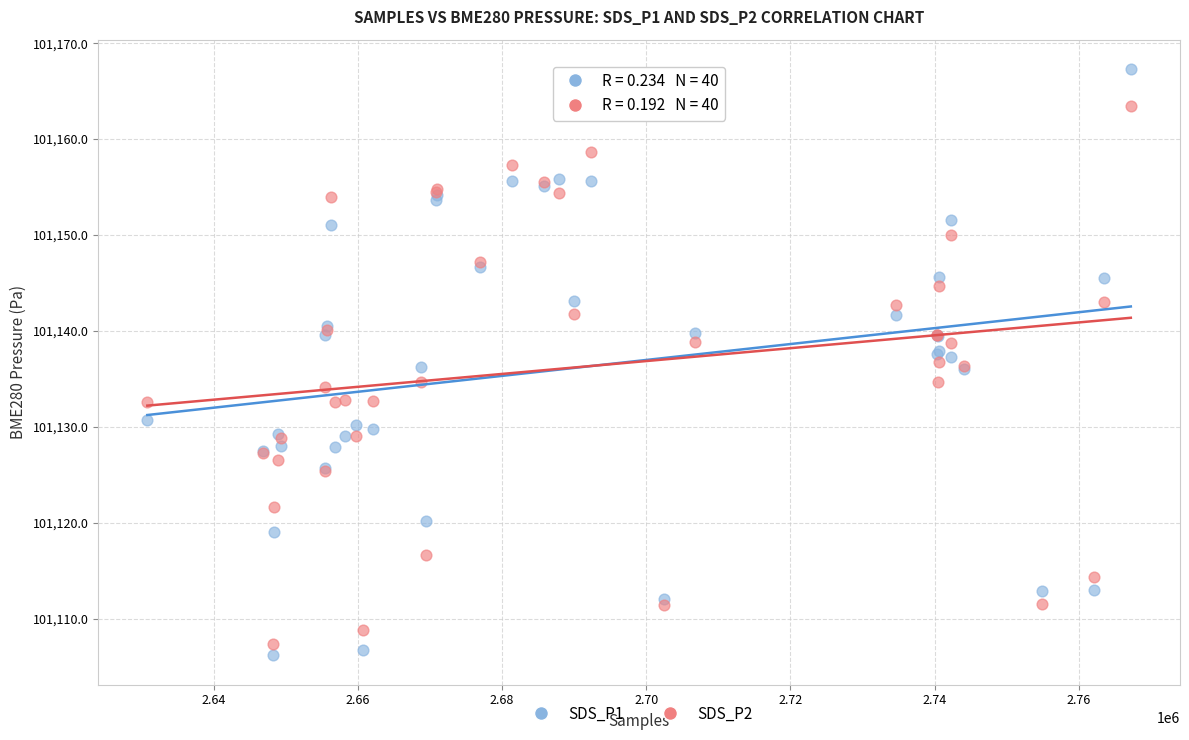

Which series contains the highest Y value?

SDS_P1